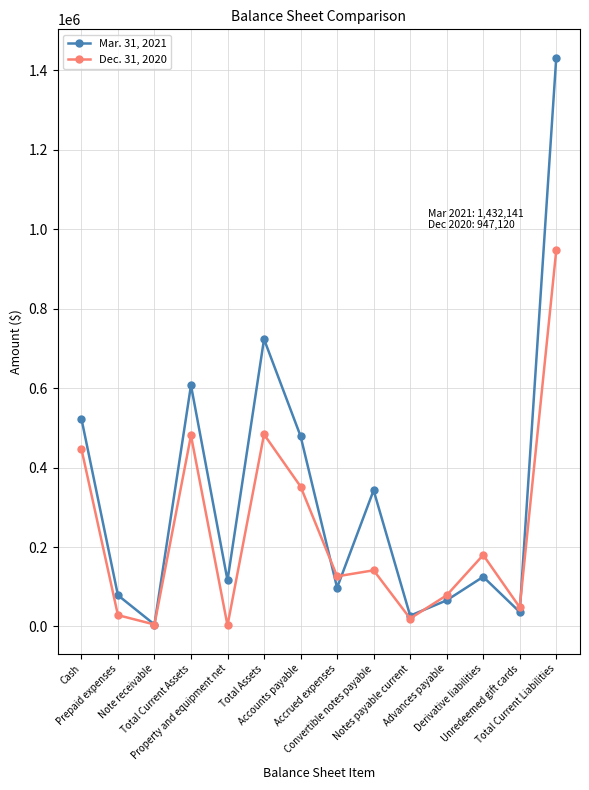

What is the difference between the highest and lowest values at Advances payable?

12610